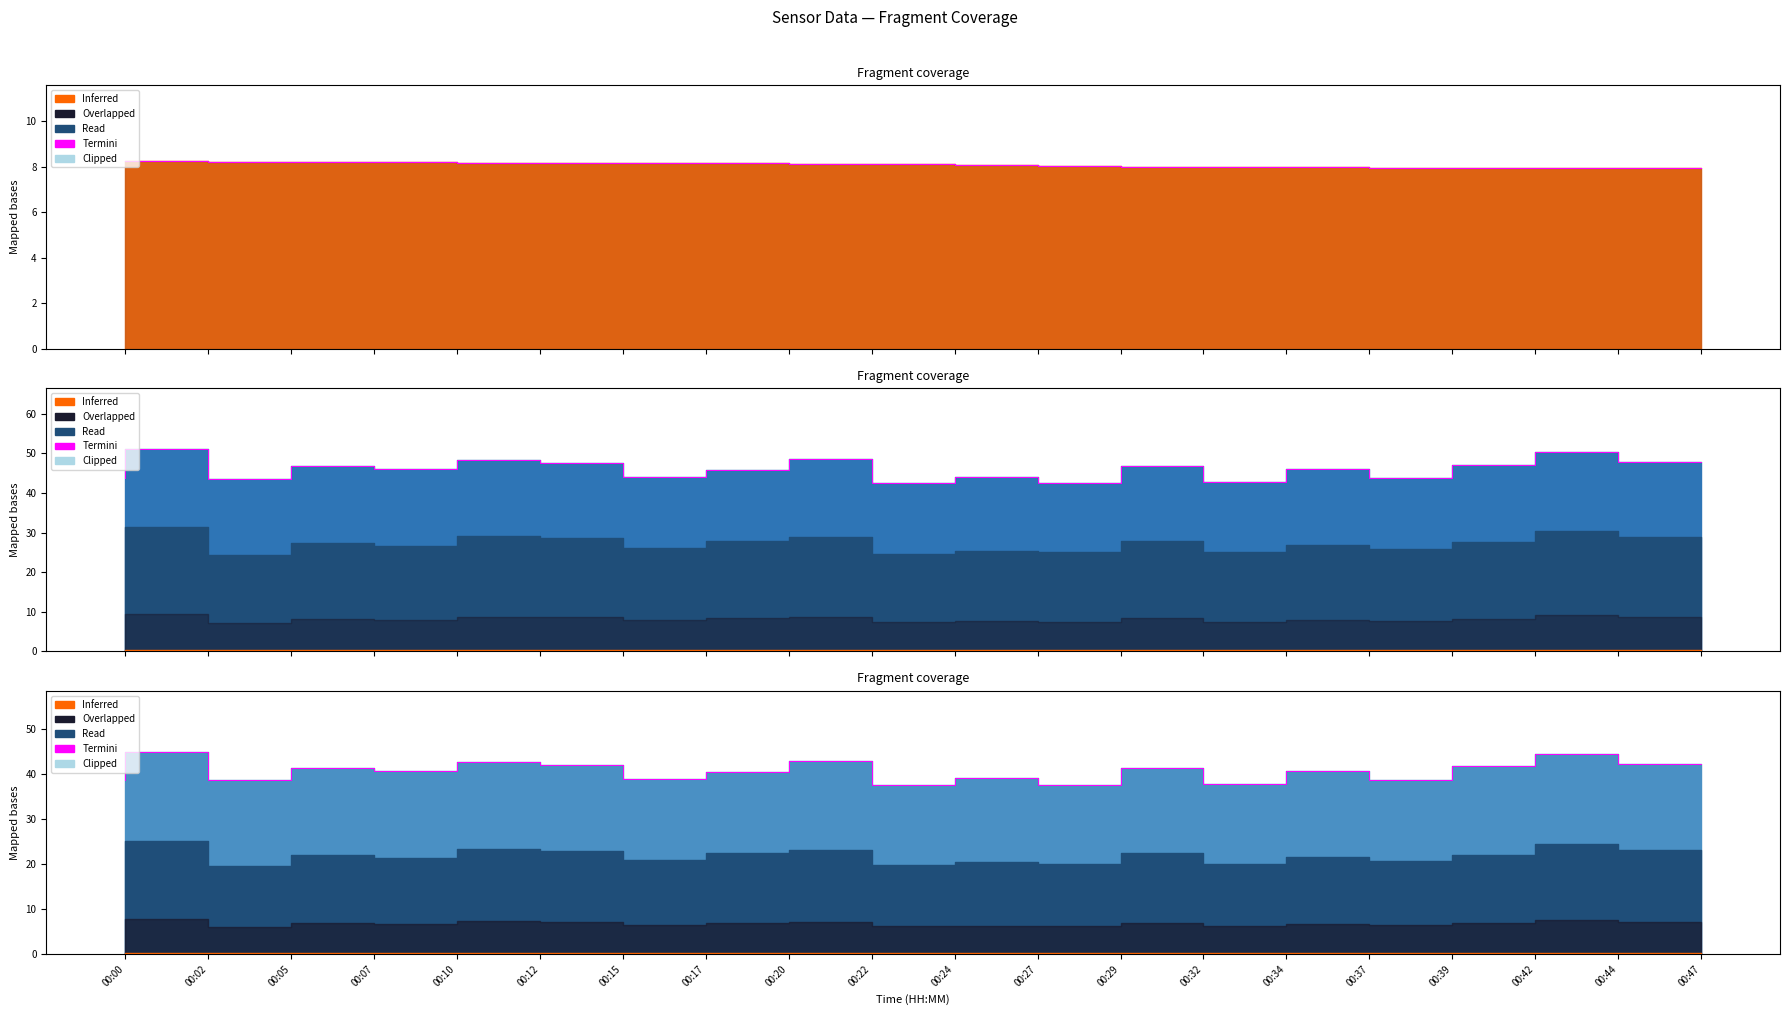

The value at 00:02 is 44.9. True or false?

True